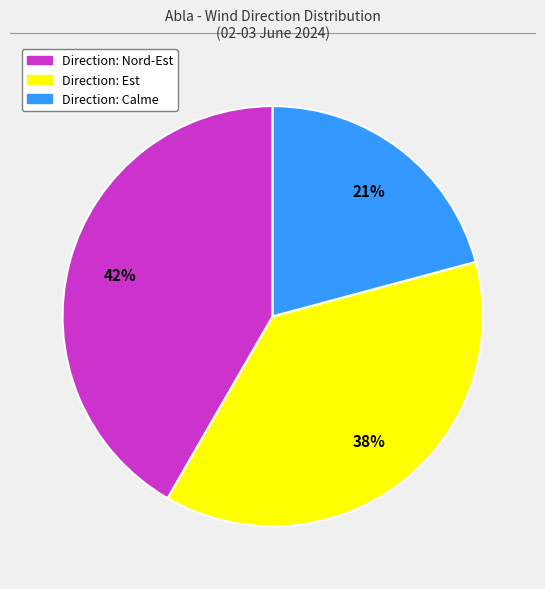

To the nearest percent, what is the difference between the largest and smallest slice percentages?

21%